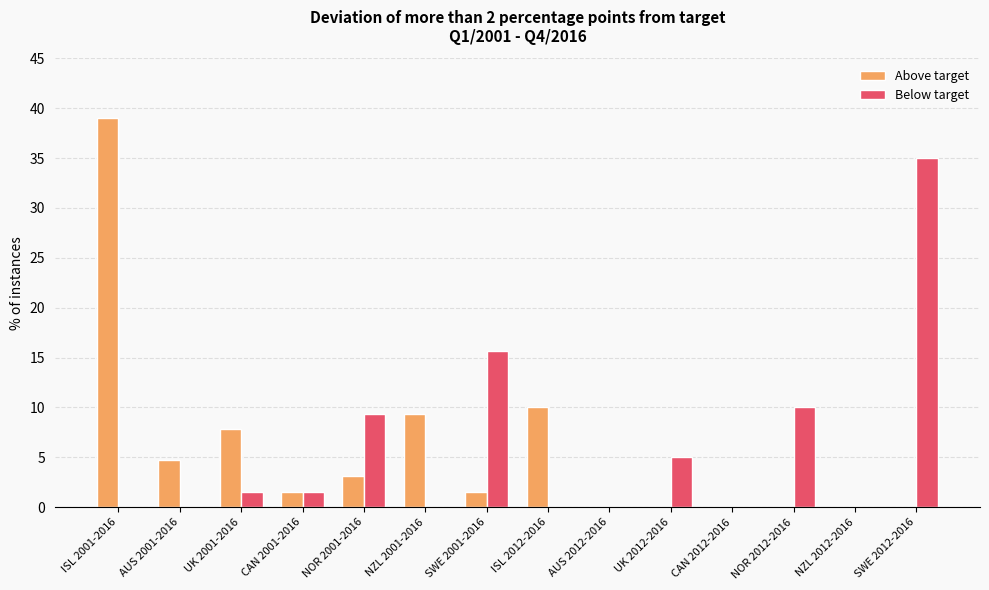

How many groups of bars are there?

14